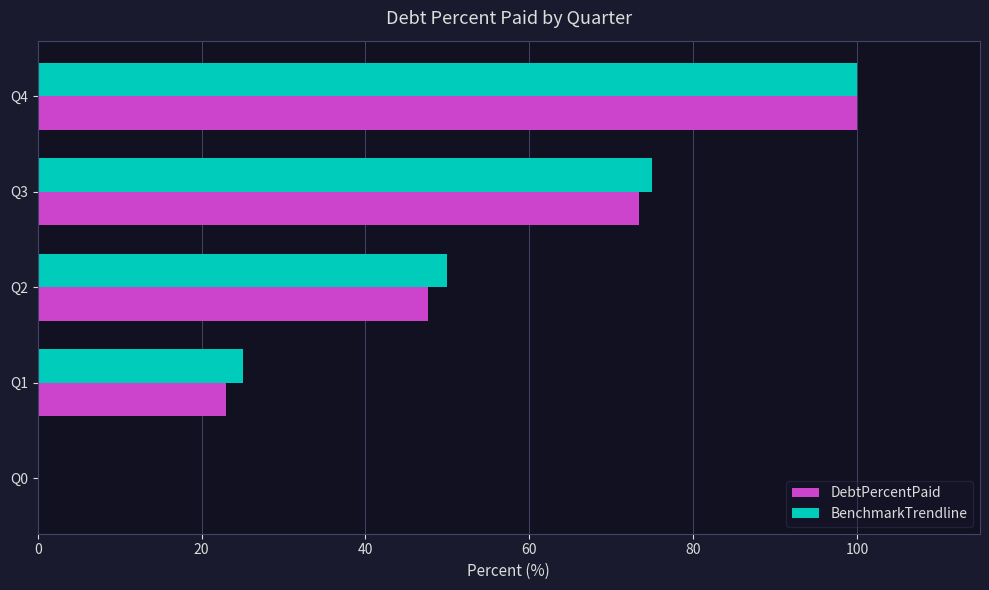

What is the sum of all BenchmarkTrendline values?

250.0